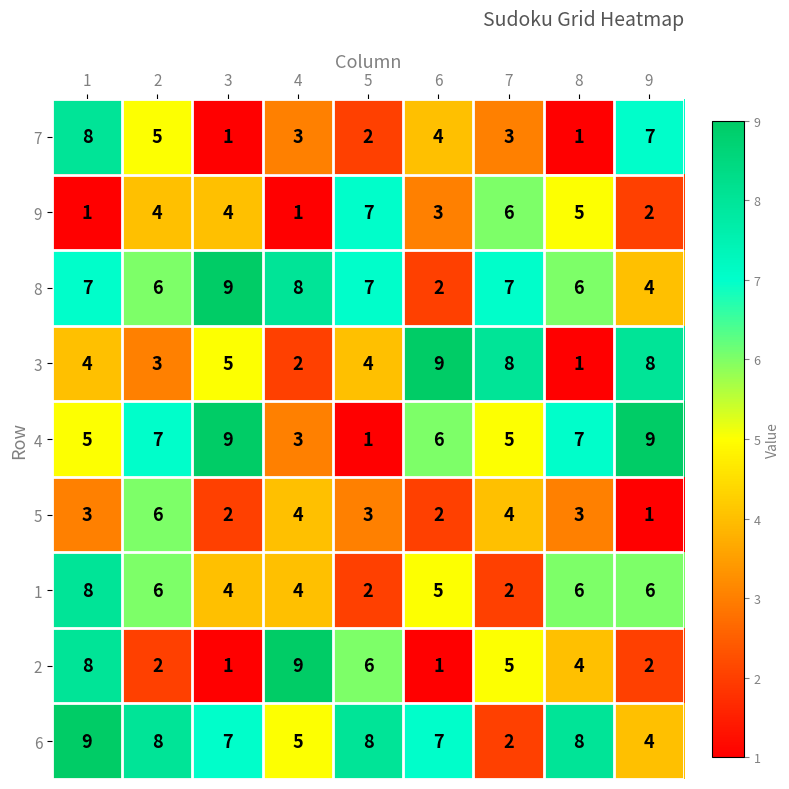

How many series are shown in this chart?

9